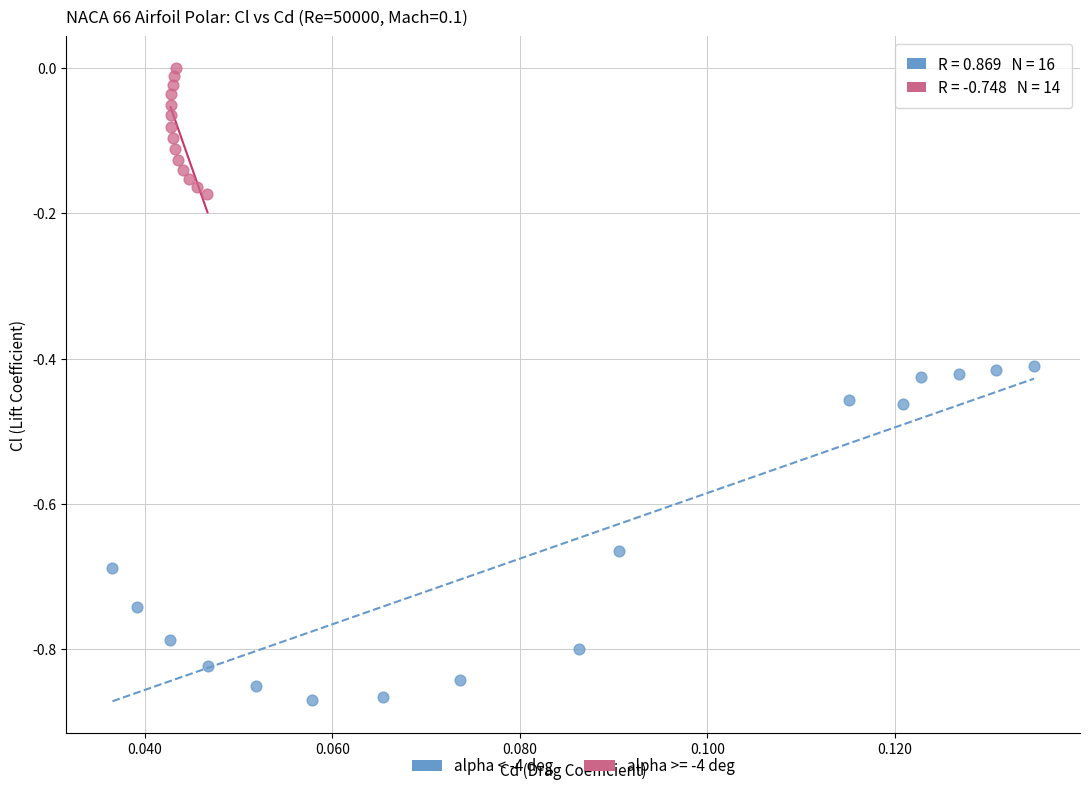

Which series has the widest spread of Y values?

alpha < -4 deg